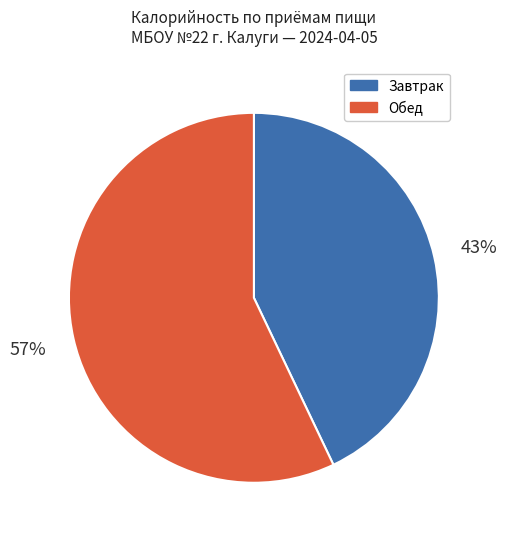

How many segments does this pie chart have?

2